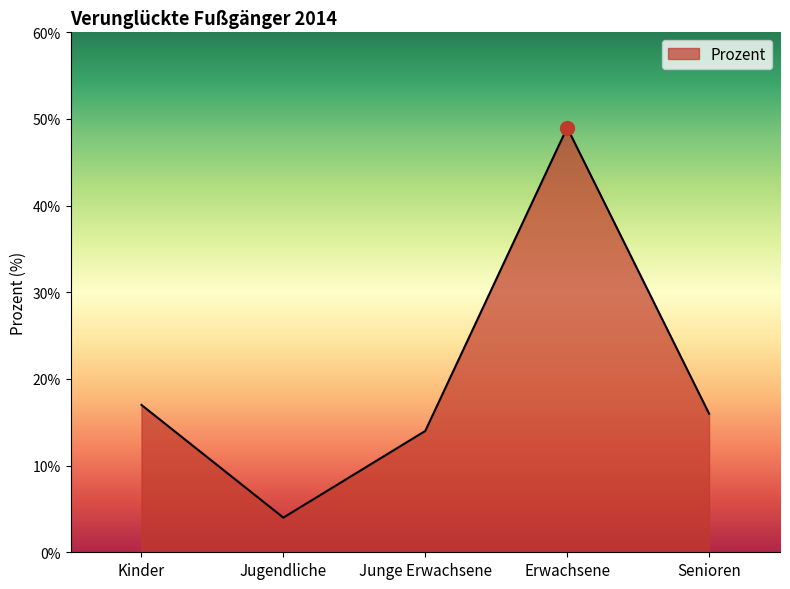

What is the difference between the maximum and minimum values?

45